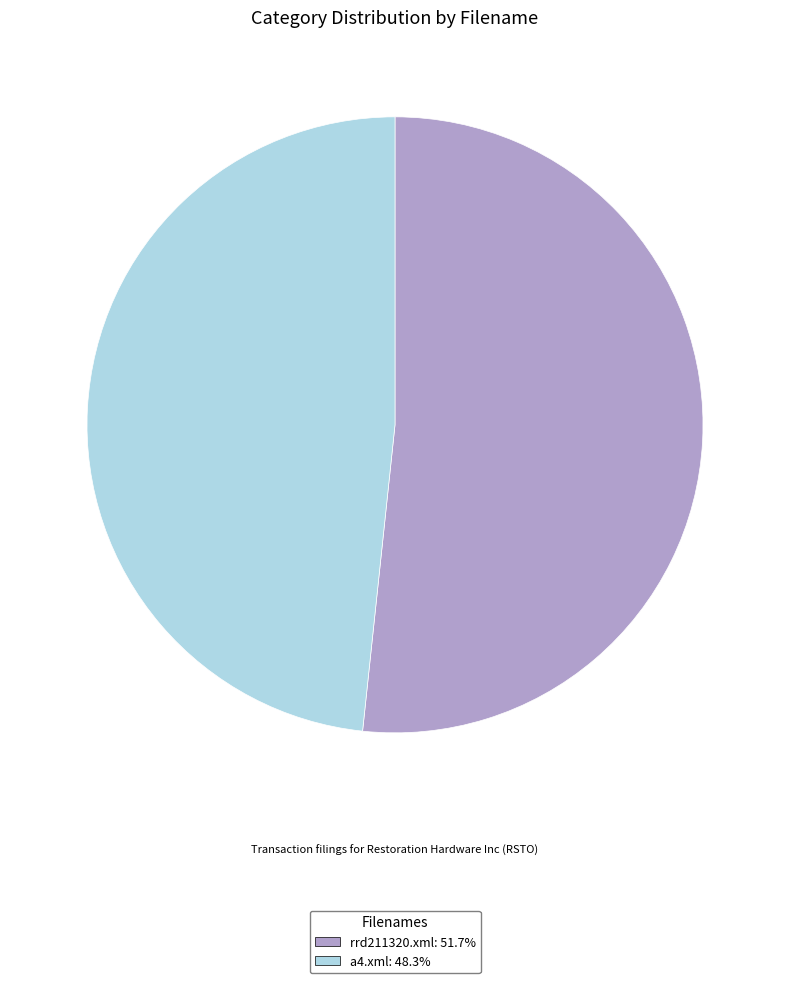

The rrd211320.xml slice represents 52% of the pie. True or false?

True